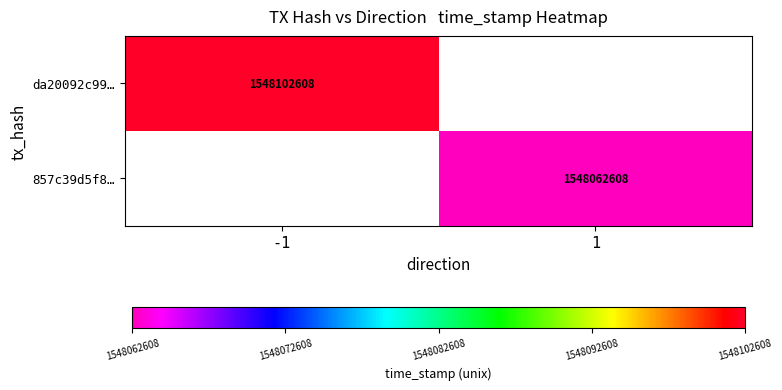

The da20092c99… series shows 2509211600 at -1. True or false?

False